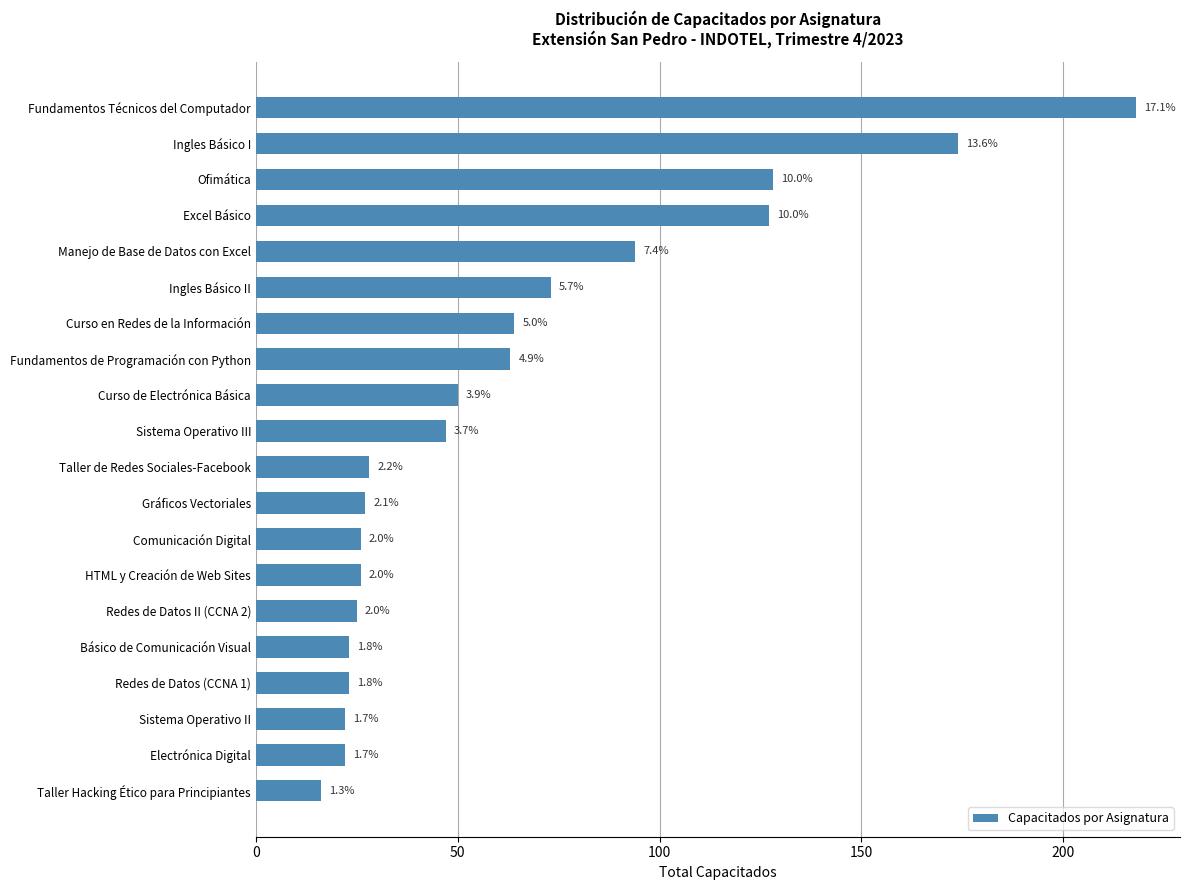

Does the chart contain stacked bars?

No